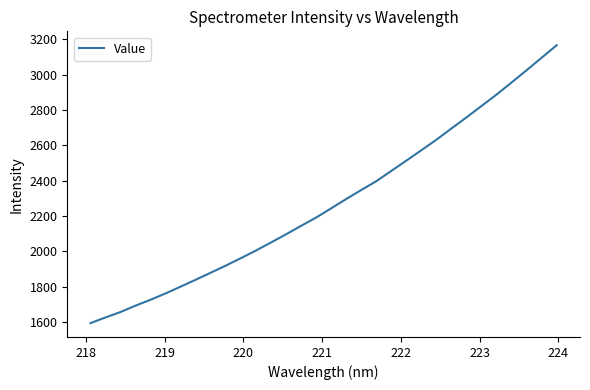

What is the greatest value displayed?

3166.4